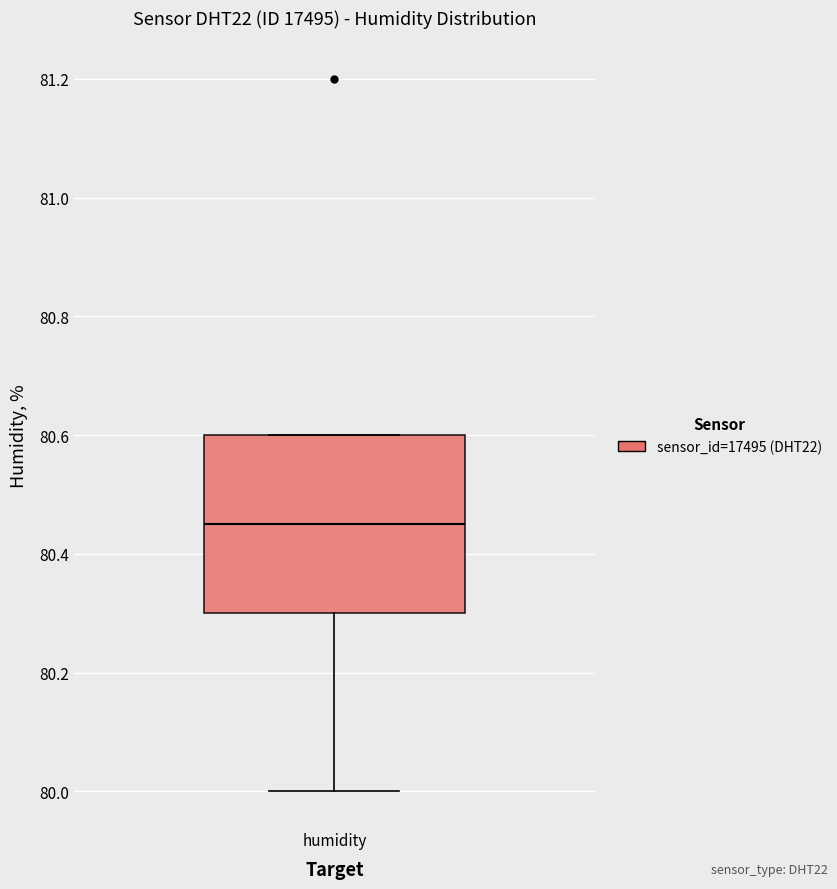

Where is the upper edge of the box for humidity on the y-axis? The values are not printed on the chart, so give them approximately, as read against the axis.

80.60